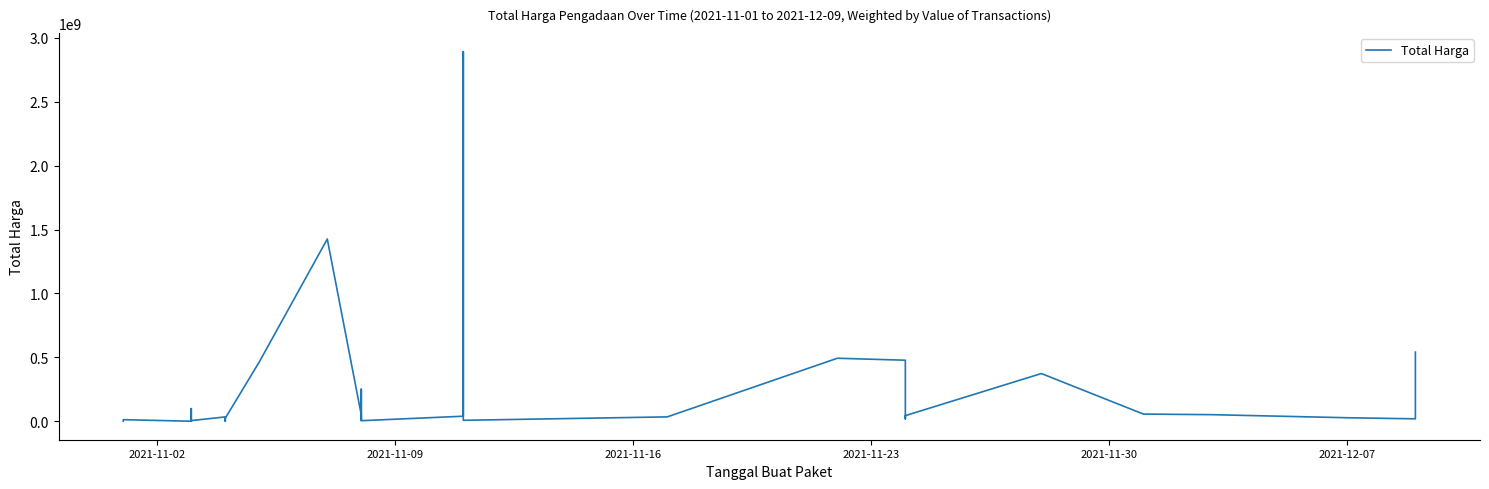

True or false: the data shows 43720354 at 11.

False